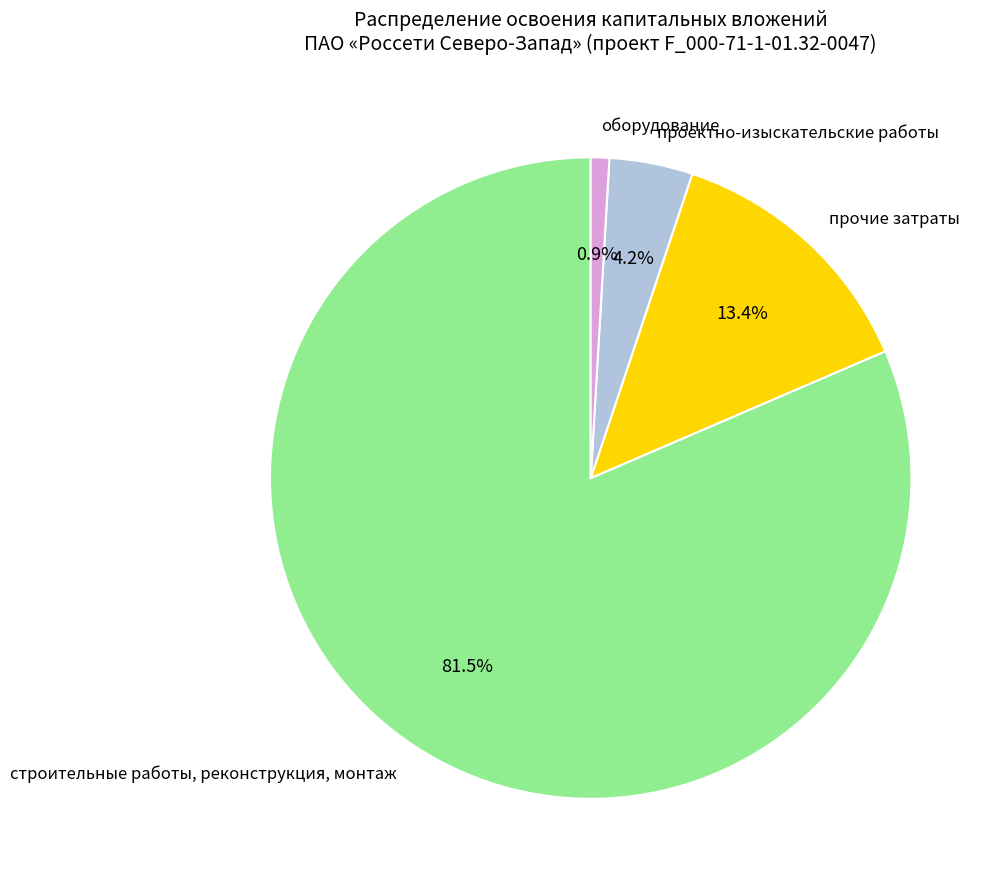

How many slices are in this pie chart?

4